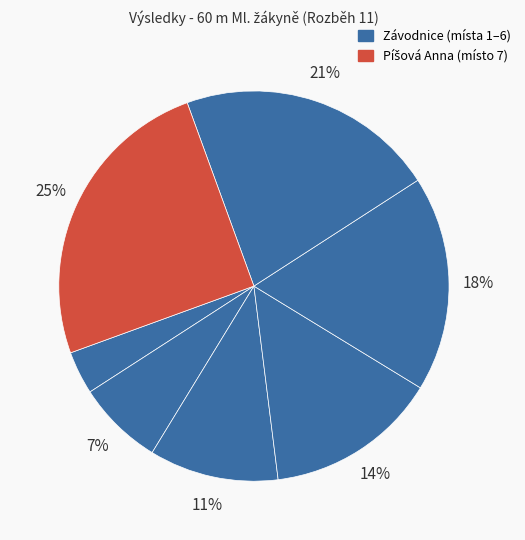

How many slices are in this pie chart?

7